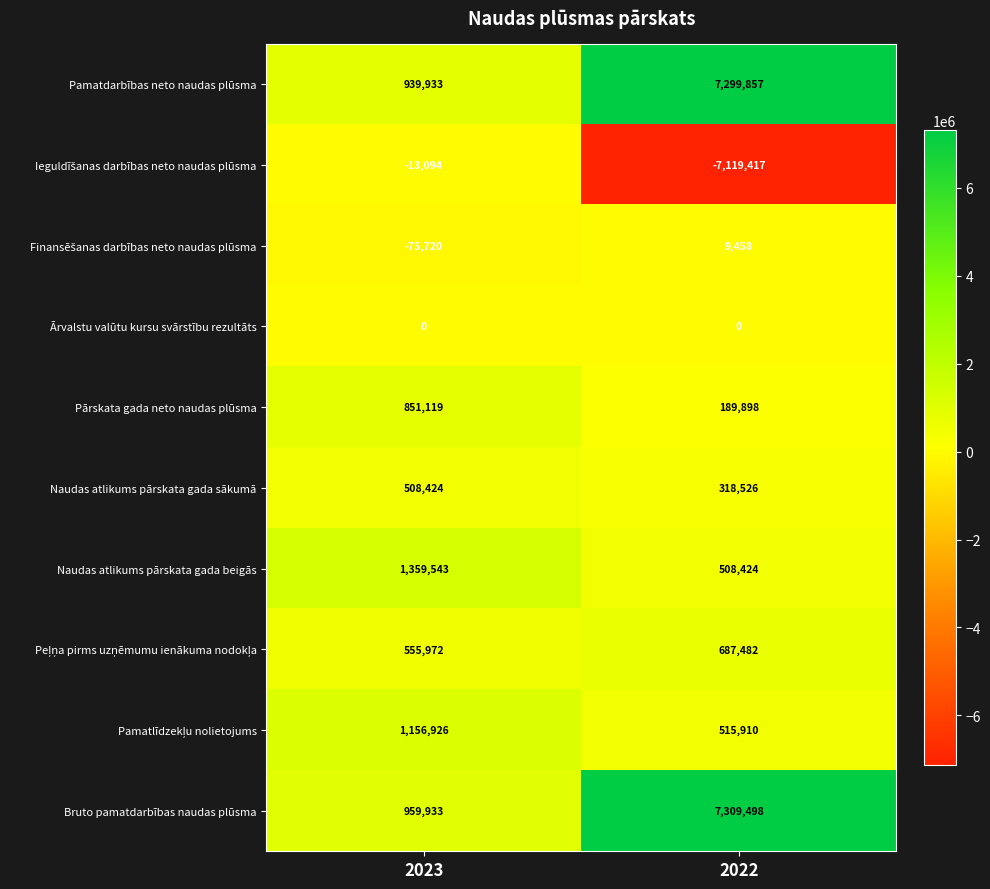

List the labels in order of Pamatdarbības neto naudas plūsma value, largest first.

2022, 2023